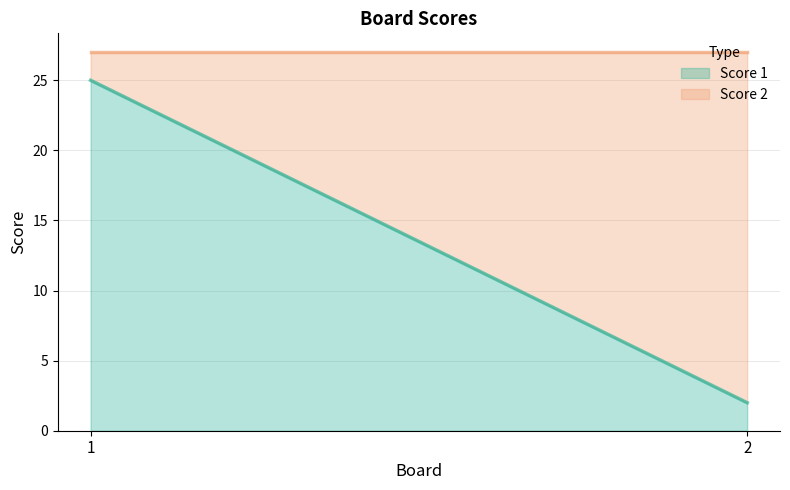

What is the difference between the maximum and minimum values in the Score 1 series?

23